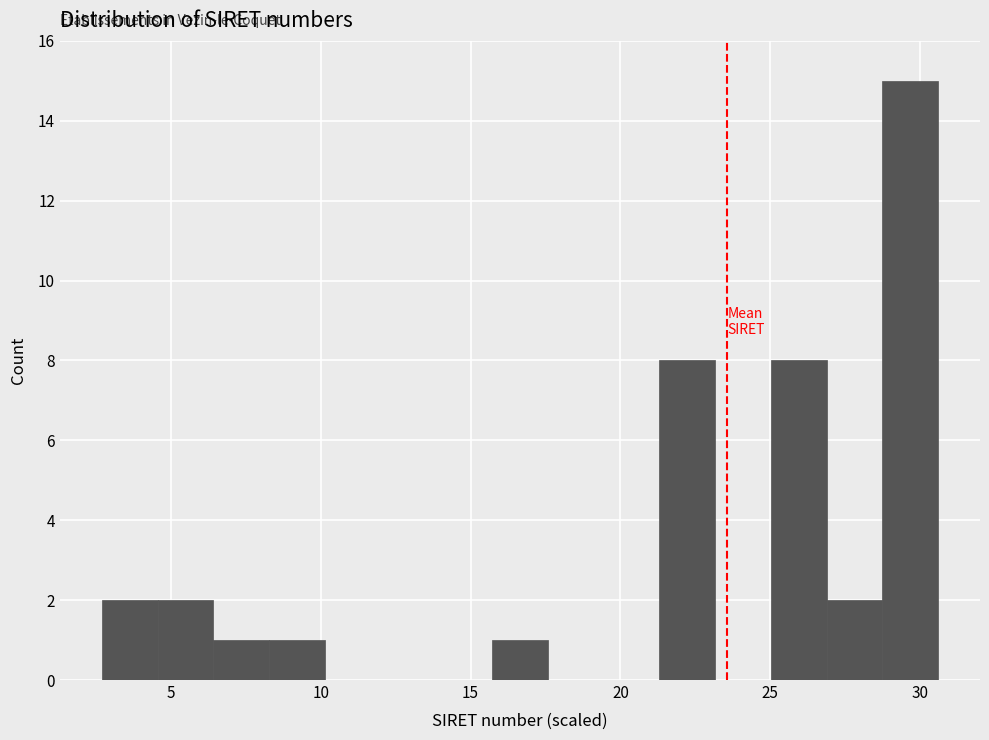

Read against the x-axis, roughly where is the centre of the tallest bar?

29.5